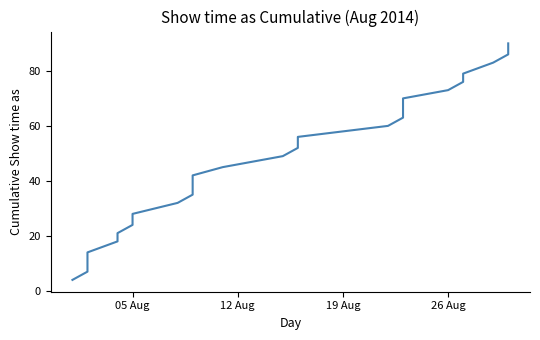

How many series are shown in this chart?

1